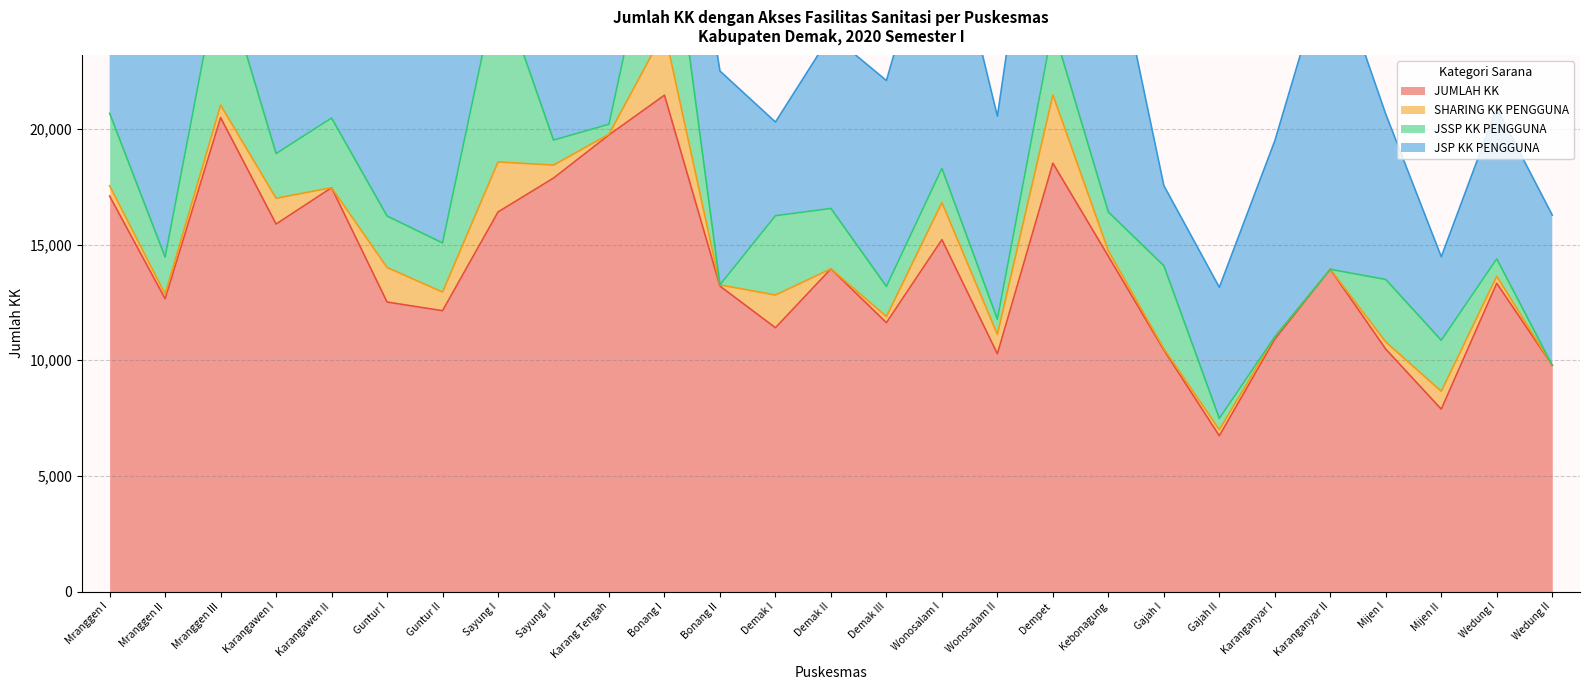

What is the spread (max minus min) of values at Sayung I?

14244